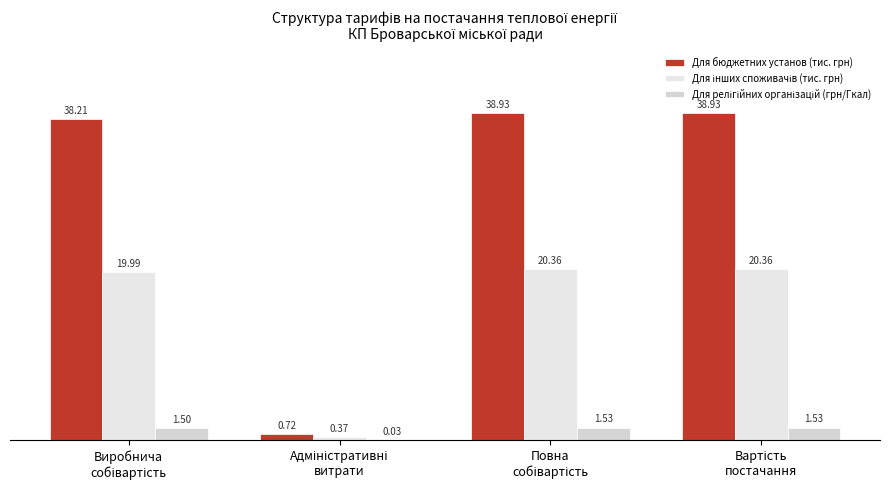

Which series has the largest total across all categories?

Для бюджетних установ (тис. грн)